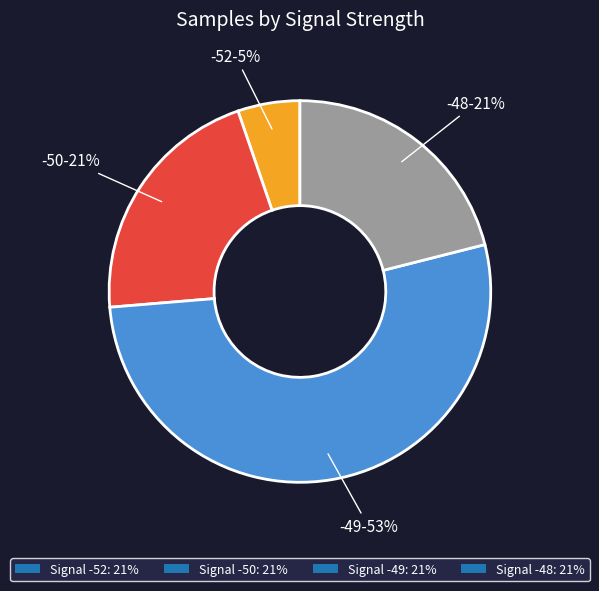

To the nearest percent, what is the combined percentage of Signal -50: 21% and Signal -52: 21%?

26%